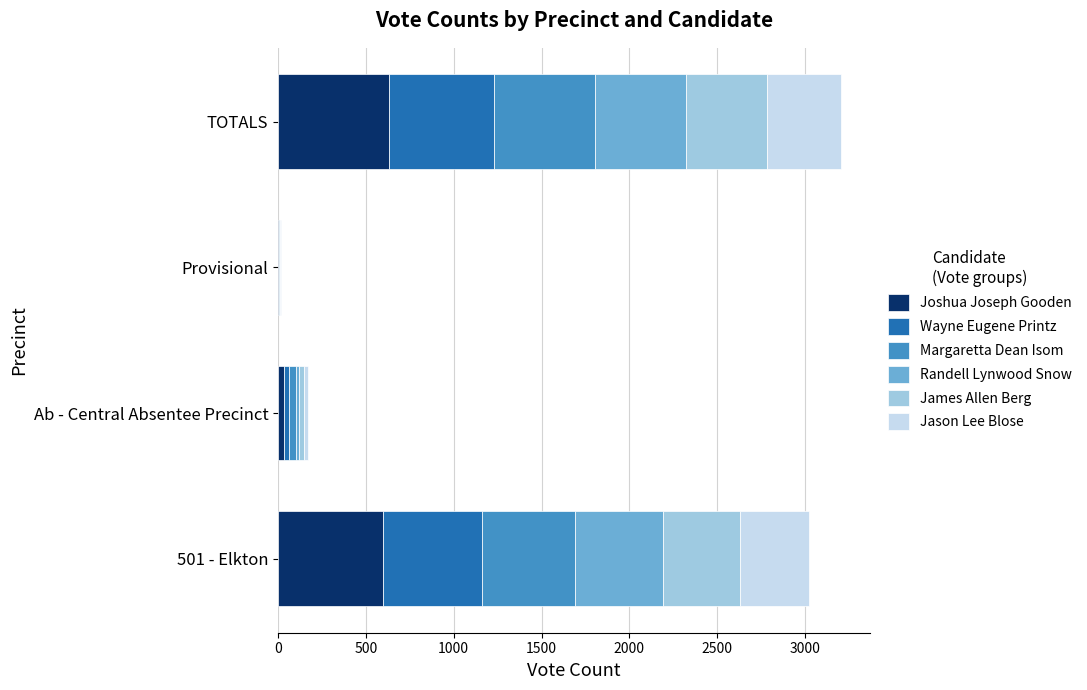

At which label is Joshua Joseph Gooden closest to 318?

501 - Elkton